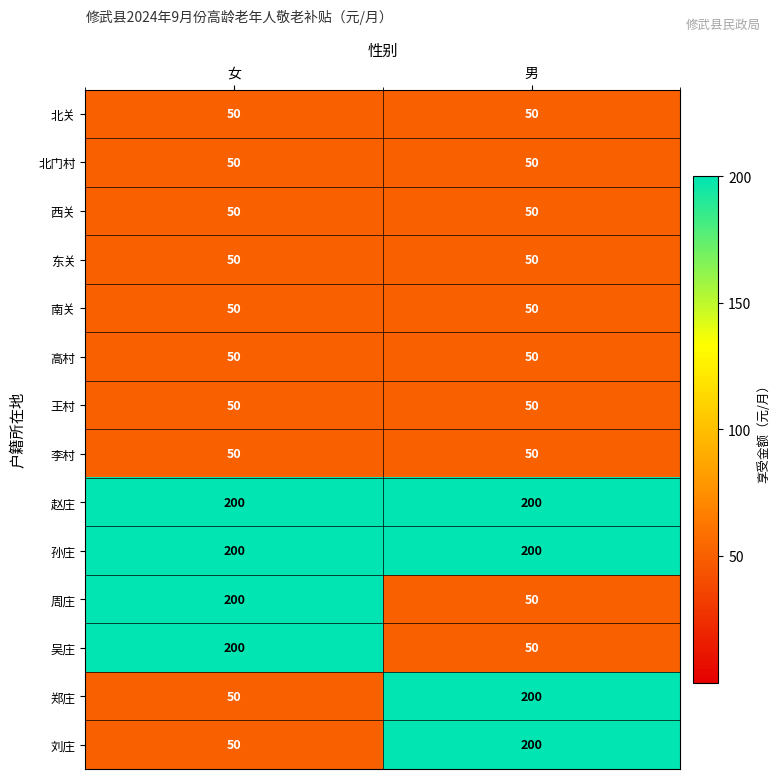

What is the sum of the 东关 values at 女 and 男?

100